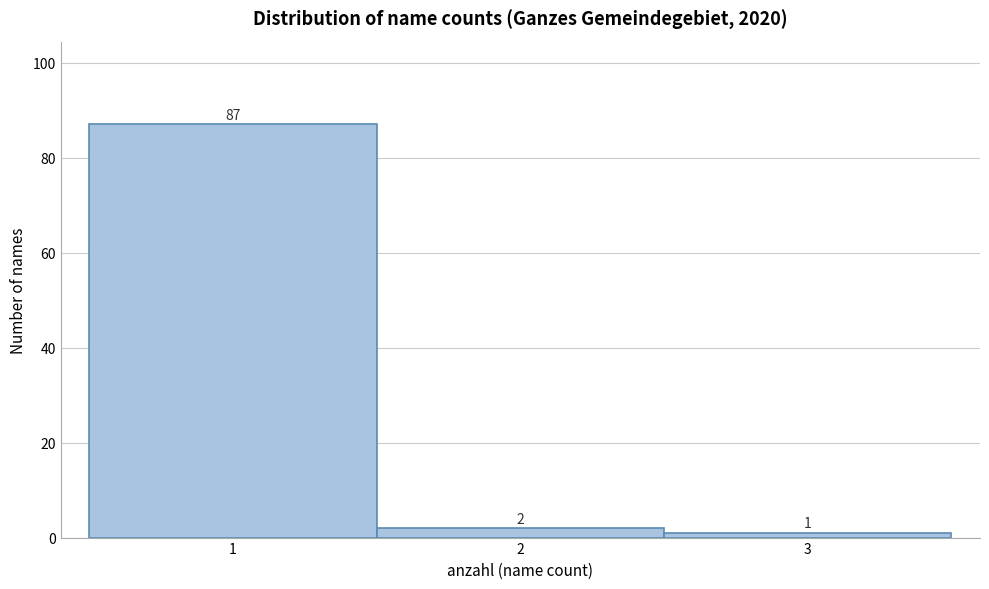

Reading left to right, transcribe this chart: for each bar, give the range it covers on the x-axis and its height.

0.5 to 1.5: 87
1.5 to 2.5: 2
2.5 to 3.5: 1